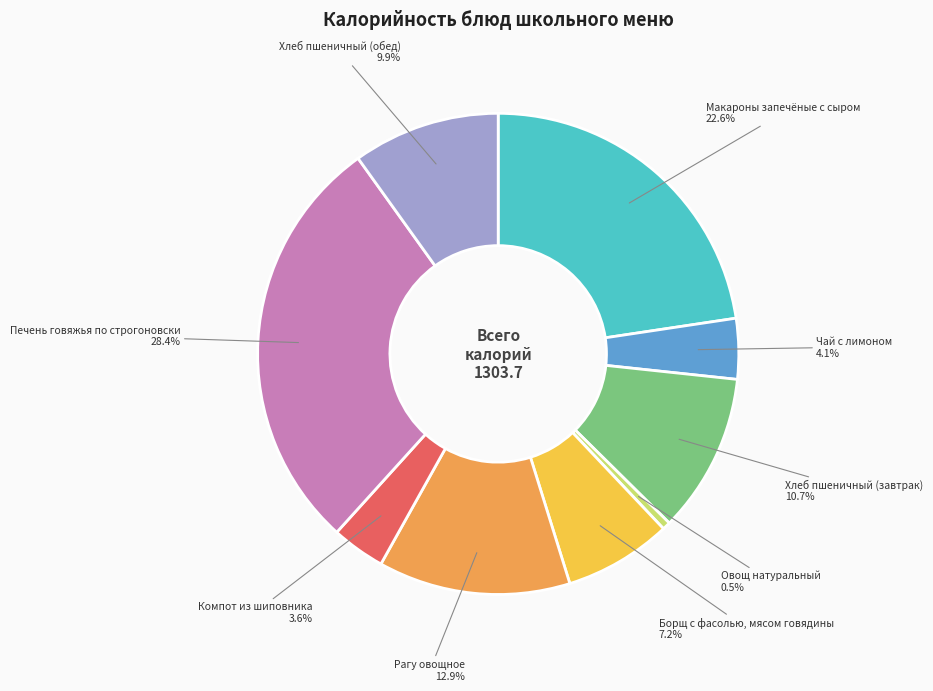

To the nearest percent, what is the difference between the largest and smallest slice percentages?

28%